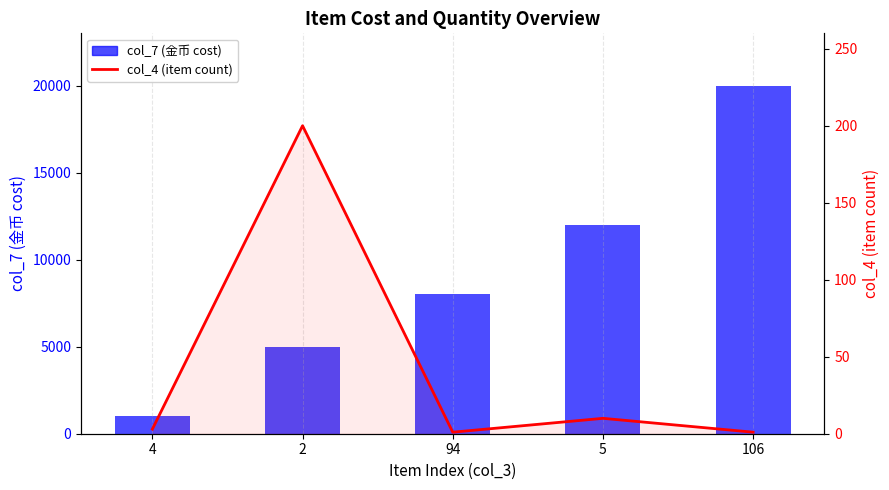

True or false: col_4 (item count) has a value of 1 at 106.

True